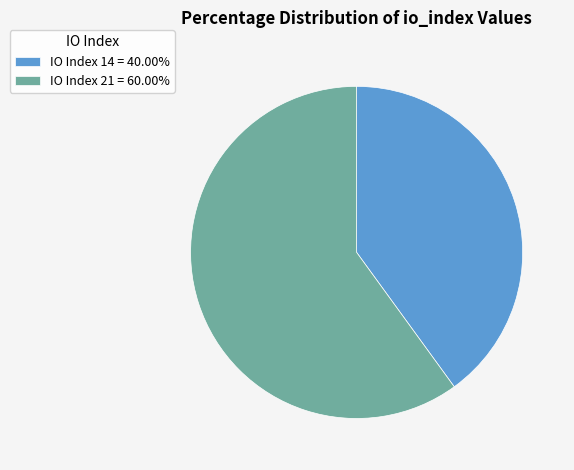

Combined, do IO Index 14 = 40.00% and IO Index 21 = 60.00% account for over 50%?

Yes